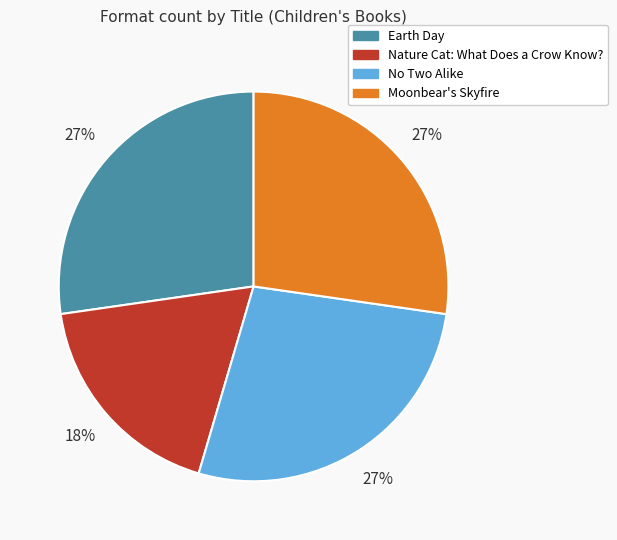

Which category has the smallest portion of the pie?

Nature Cat: What Does a Crow Know?